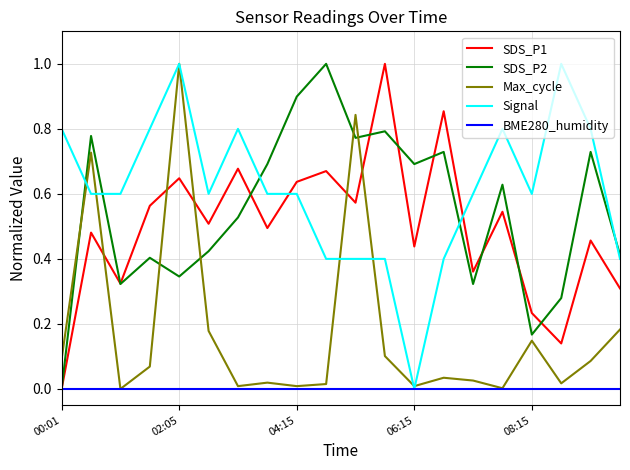

What is the maximum value shown in the chart?

1.0